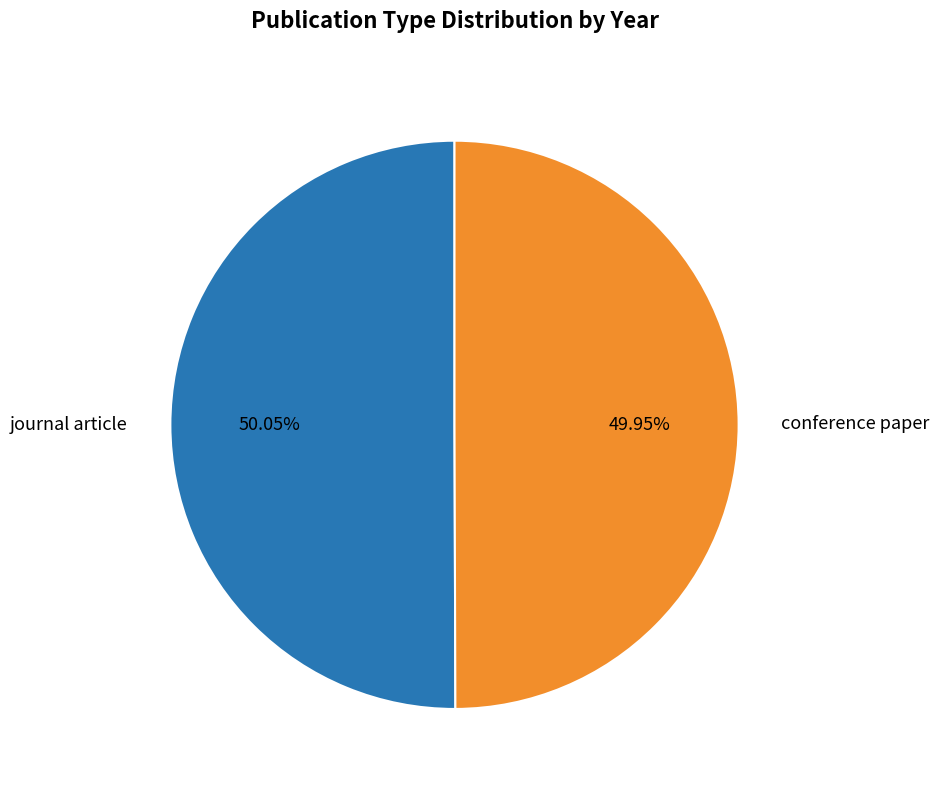

To the nearest percent, what percentage of the pie is conference paper?

50%